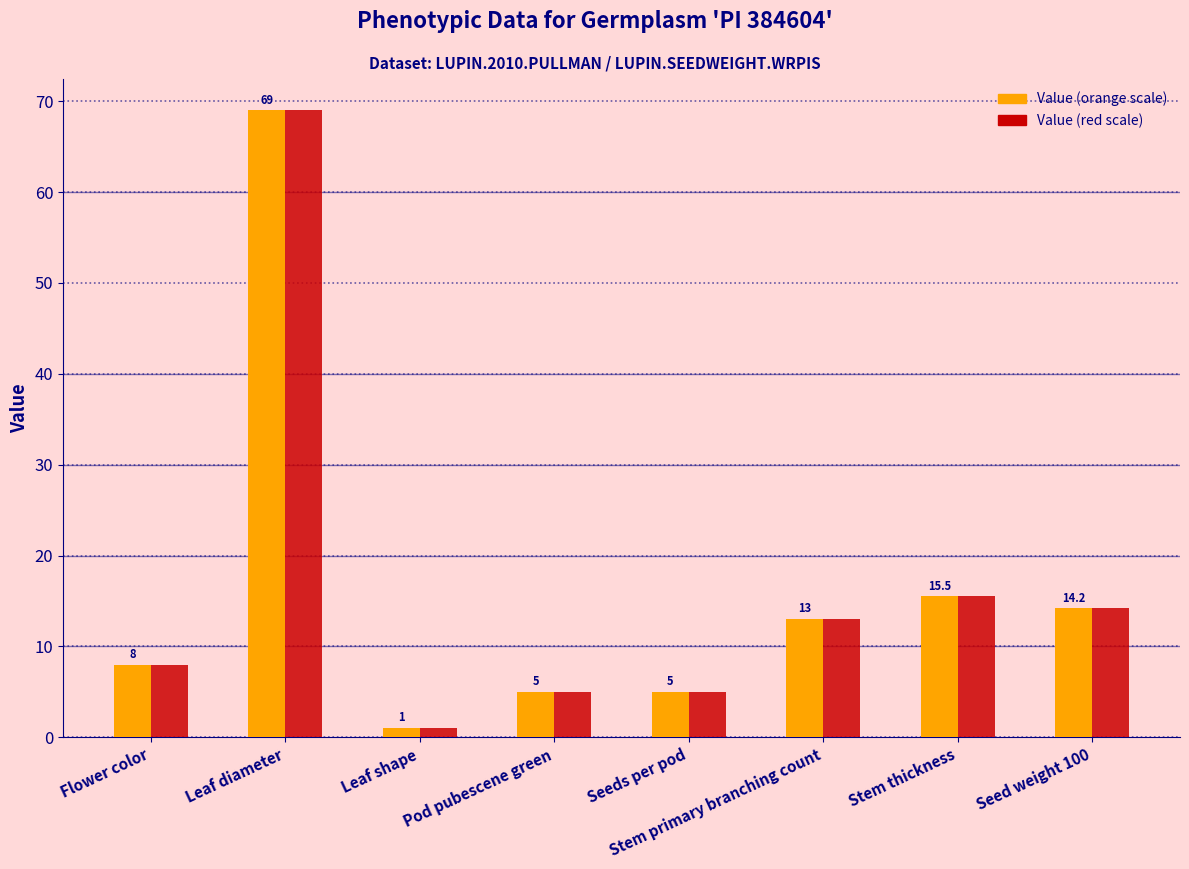

What position from the left is Stem primary branching count?

6